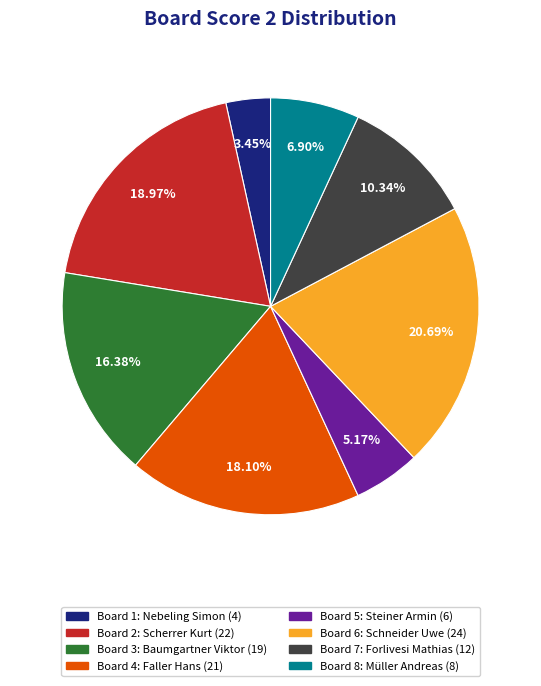

Is there a majority slice in this chart?

No